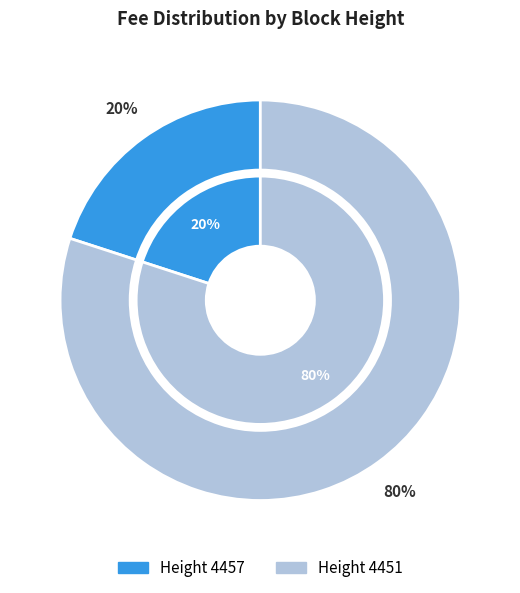

What is the largest slice in the pie chart?

4451